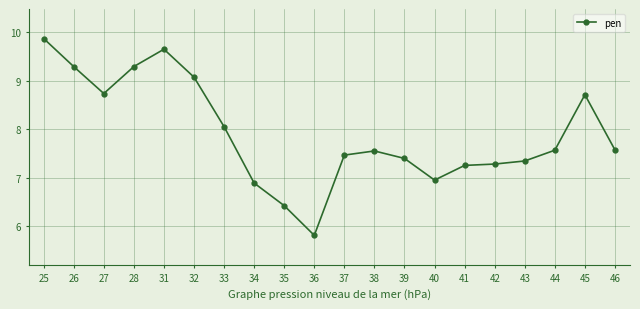

What is the change in value from 36 to 46?

+1.8